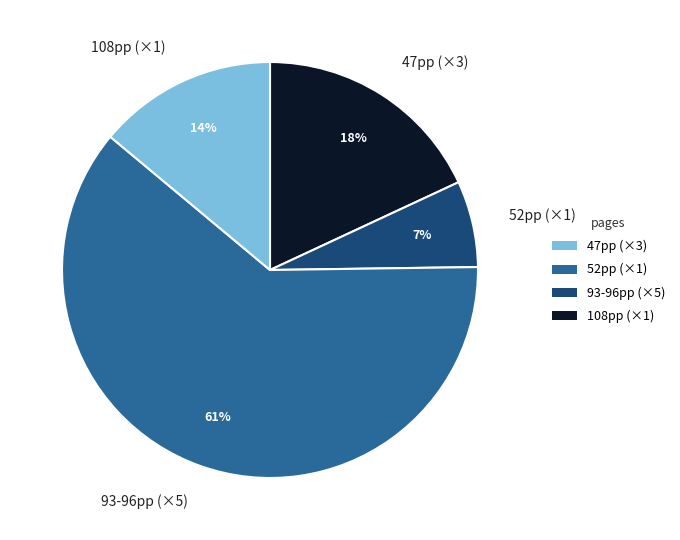

Does any single category account for the majority?

Yes